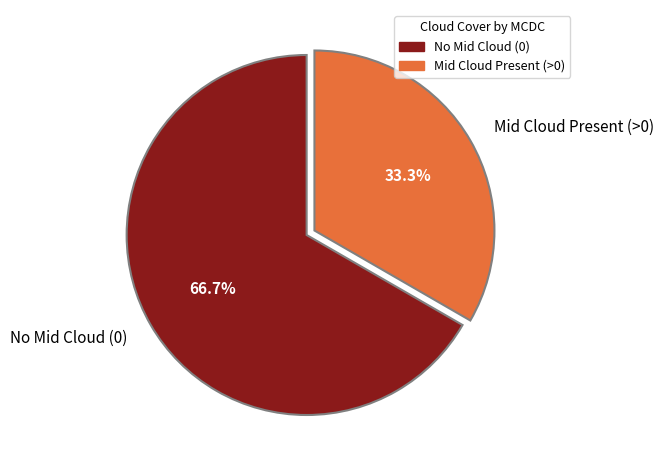

Is there any slice that represents more than half of the pie?

Yes